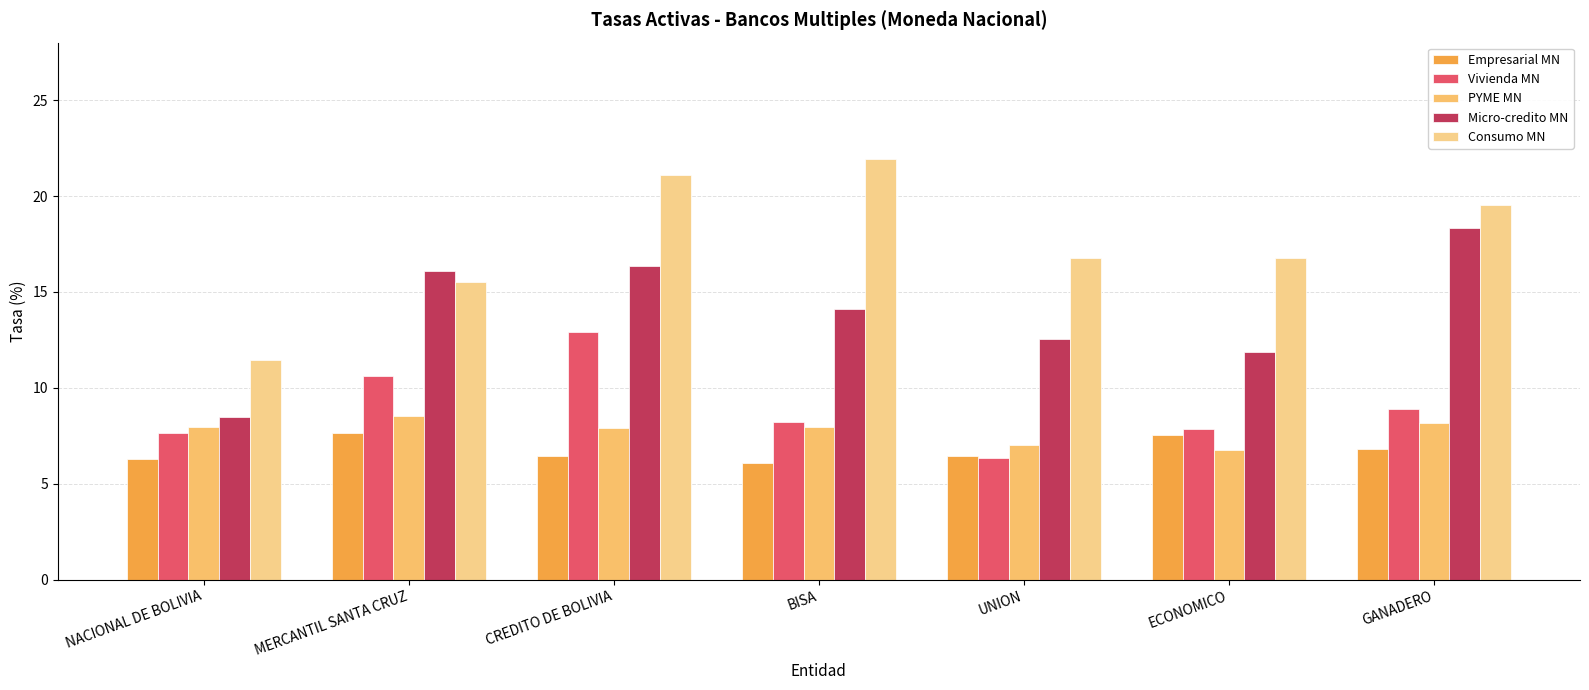

List the labels in order of Micro-credito MN value, smallest first.

NACIONAL DE BOLIVIA, ECONOMICO, UNION, BISA, MERCANTIL SANTA CRUZ, CREDITO DE BOLIVIA, GANADERO